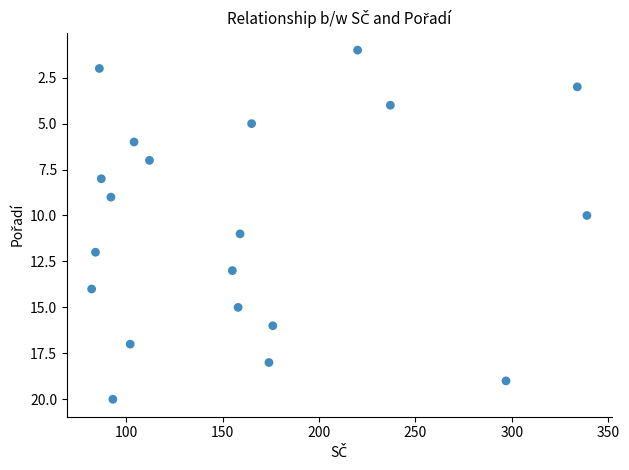

What is the range of X values (max minus min)?

257